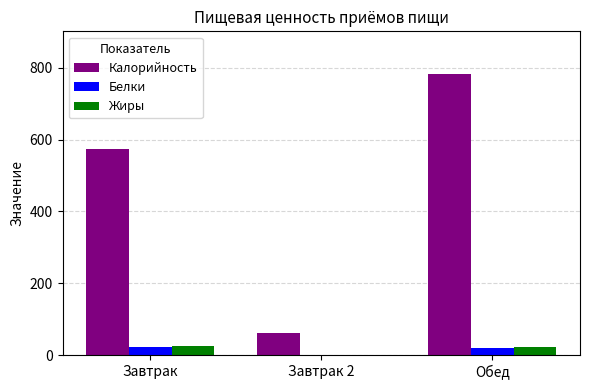

The value of Калорийность at Обед is 784.0. True or false?

True